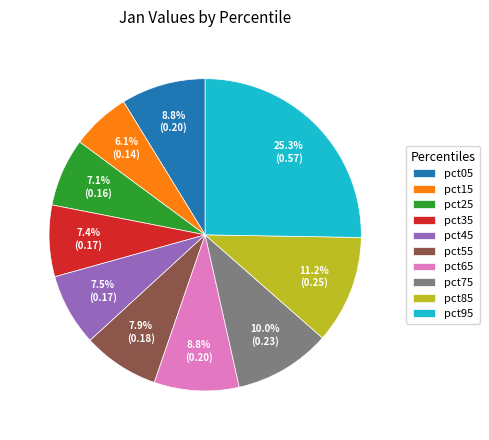

How many slices are in this pie chart?

10